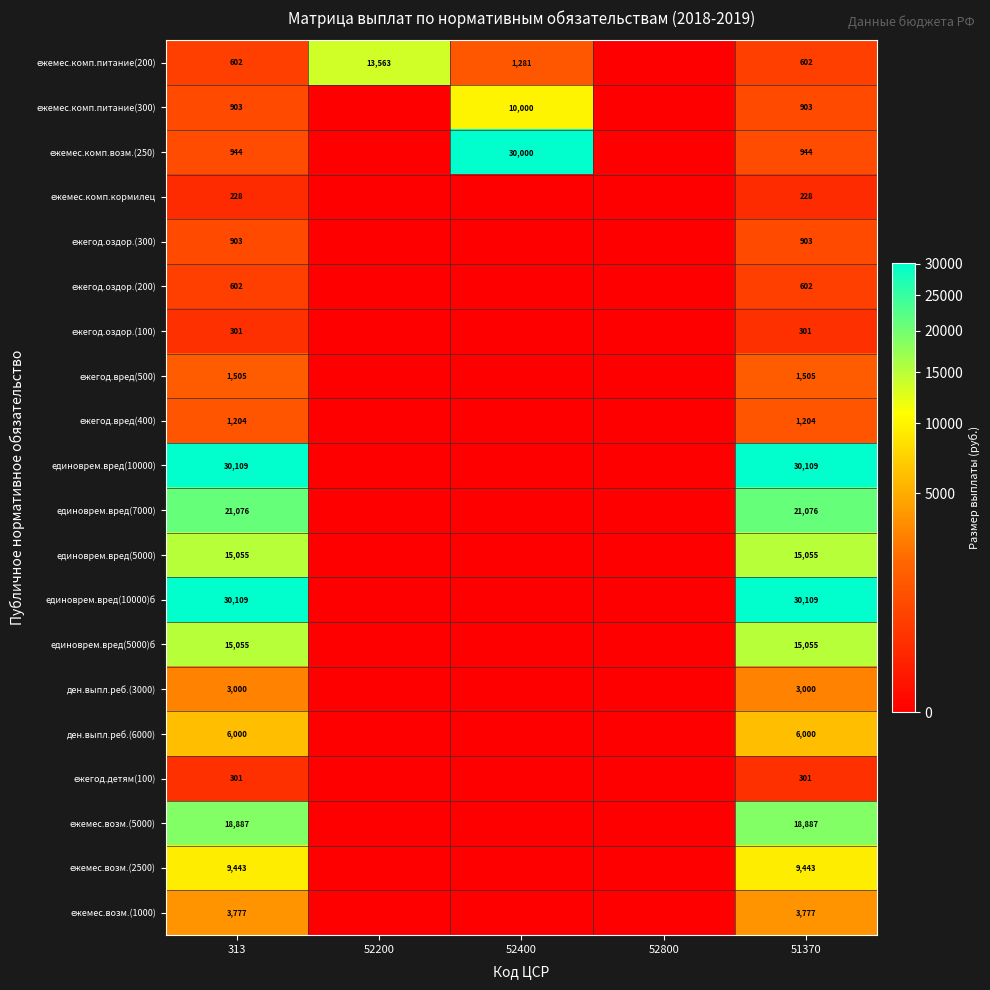

What is the spread (max minus min) of values at 313?

29881